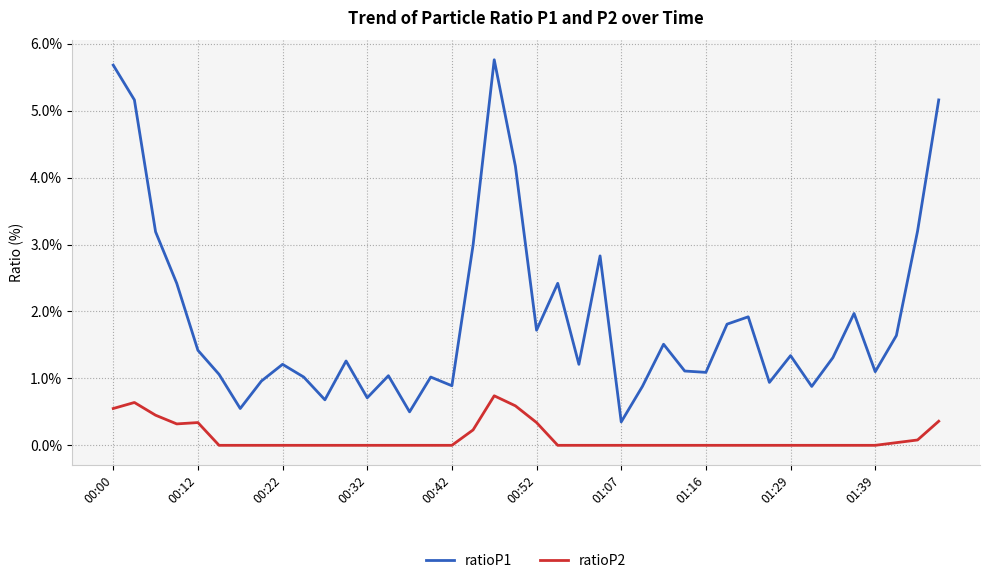

True or false: ratioP1 and ratioP2 intersect in this chart.

False